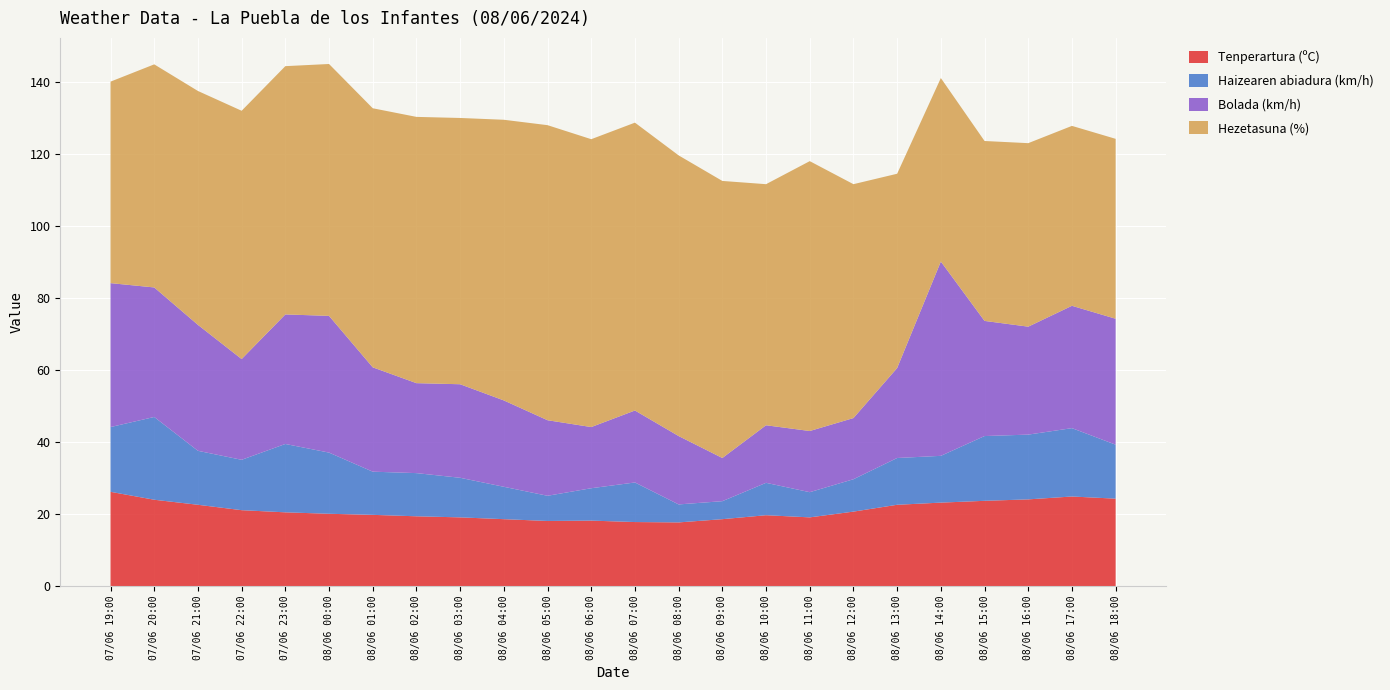

Reading left to right, what are all the values shown in this chart?

Tenperartura (ºC): 07/06 19:00=26.2	07/06 20:00=24.0	07/06 21:00=22.6	07/06 22:00=21.1	07/06 23:00=20.5	08/06 00:00=20.1	08/06 01:00=19.8	08/06 02:00=19.4	08/06 03:00=19.1	08/06 04:00=18.6	08/06 05:00=18.1	08/06 06:00=18.2	08/06 07:00=17.8	08/06 08:00=17.7	08/06 09:00=18.6	08/06 10:00=19.7	08/06 11:00=19.1	08/06 12:00=20.7	08/06 13:00=22.6	08/06 14:00=23.2	08/06 15:00=23.7	08/06 16:00=24.1	08/06 17:00=24.9	08/06 18:00=24.3
Haizearen abiadura (km/h): 07/06 19:00=18.0	07/06 20:00=23.0	07/06 21:00=15.0	07/06 22:00=14.0	07/06 23:00=19.0	08/06 00:00=17.0	08/06 01:00=12.0	08/06 02:00=12.0	08/06 03:00=11.0	08/06 04:00=9.0	08/06 05:00=7.0	08/06 06:00=9.0	08/06 07:00=11.0	08/06 08:00=5.0	08/06 09:00=5.0	08/06 10:00=9.0	08/06 11:00=7.0	08/06 12:00=9.0	08/06 13:00=13.0	08/06 14:00=13.0	08/06 15:00=18.0	08/06 16:00=18.0	08/06 17:00=19.0	08/06 18:00=15.0
Bolada (km/h): 07/06 19:00=40.0	07/06 20:00=36.0	07/06 21:00=35.0	07/06 22:00=28.0	07/06 23:00=36.0	08/06 00:00=38.0	08/06 01:00=29.0	08/06 02:00=25.0	08/06 03:00=26.0	08/06 04:00=24.0	08/06 05:00=21.0	08/06 06:00=17.0	08/06 07:00=20.0	08/06 08:00=19.0	08/06 09:00=12.0	08/06 10:00=16.0	08/06 11:00=17.0	08/06 12:00=17.0	08/06 13:00=25.0	08/06 14:00=54.0	08/06 15:00=32.0	08/06 16:00=30.0	08/06 17:00=34.0	08/06 18:00=35.0
Hezetasuna (%): 07/06 19:00=56.0	07/06 20:00=62.0	07/06 21:00=65.0	07/06 22:00=69.0	07/06 23:00=69.0	08/06 00:00=70.0	08/06 01:00=72.0	08/06 02:00=74.0	08/06 03:00=74.0	08/06 04:00=78.0	08/06 05:00=82.0	08/06 06:00=80.0	08/06 07:00=80.0	08/06 08:00=78.0	08/06 09:00=77.0	08/06 10:00=67.0	08/06 11:00=75.0	08/06 12:00=65.0	08/06 13:00=54.0	08/06 14:00=51.0	08/06 15:00=50.0	08/06 16:00=51.0	08/06 17:00=50.0	08/06 18:00=50.0